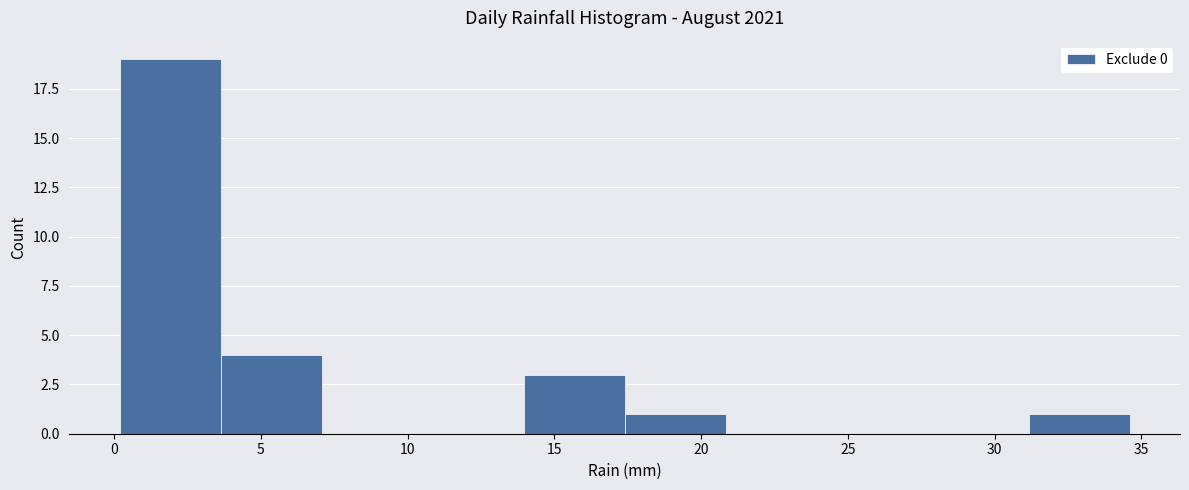

What is the height of the bar covering 14.0 to 17.5 on the x-axis? Neither the bar edges nor the heights are printed on the chart, so give them approximately, as read against the axes.

3